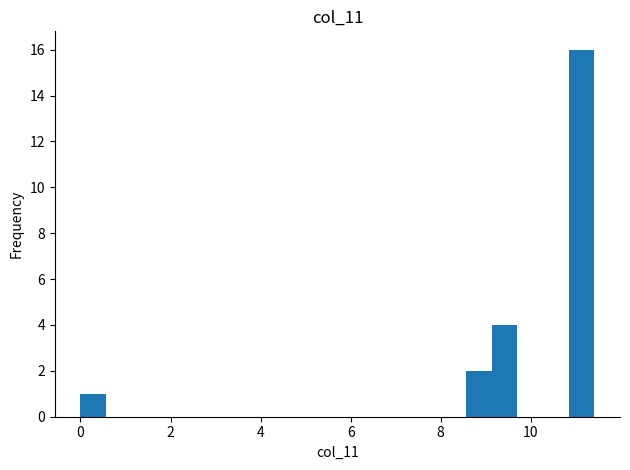

Around what value on the x-axis is the tallest bar? Give the approximate position of its centre, as read against the axis.

11.2